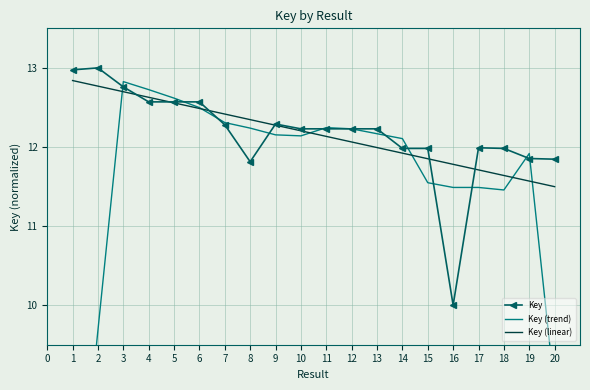

Is the value of Key at 19 greater than the value of Key (linear) at 9?

No